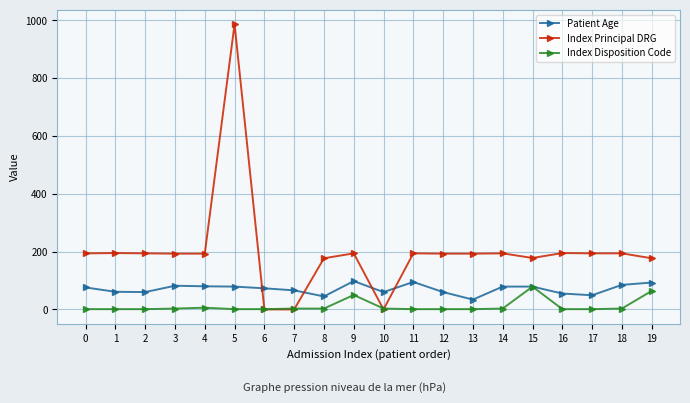

What is the total value across all series at 8?

225